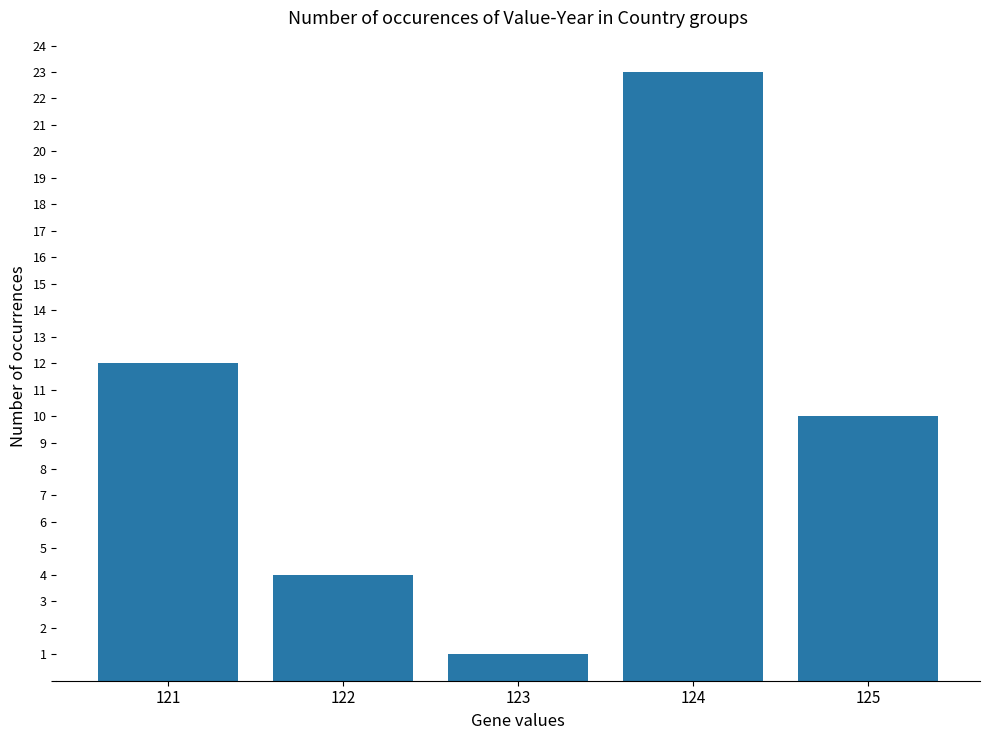

What is the sum of all values?

50